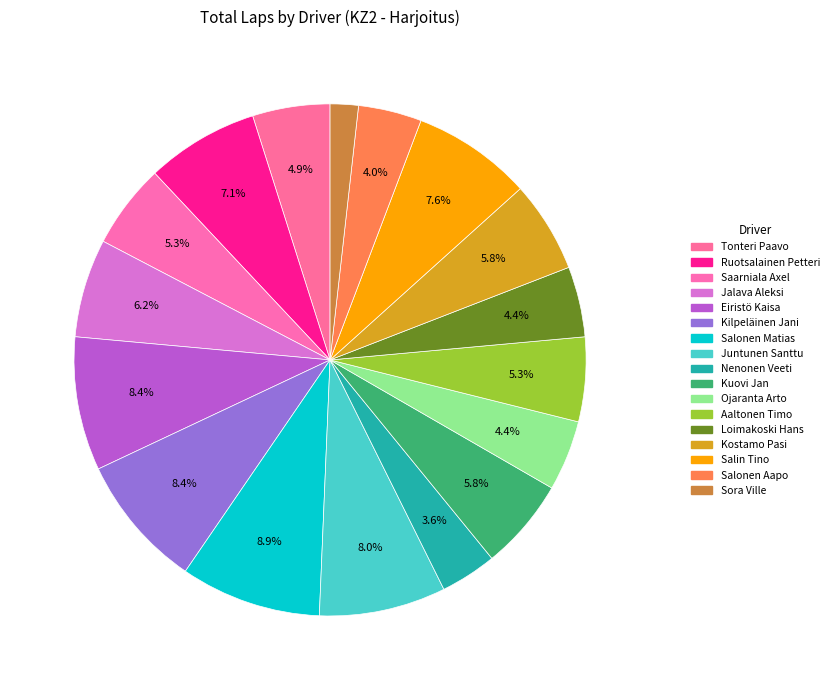

Is it true that Loimakoski Hans is 4% of the pie?

True